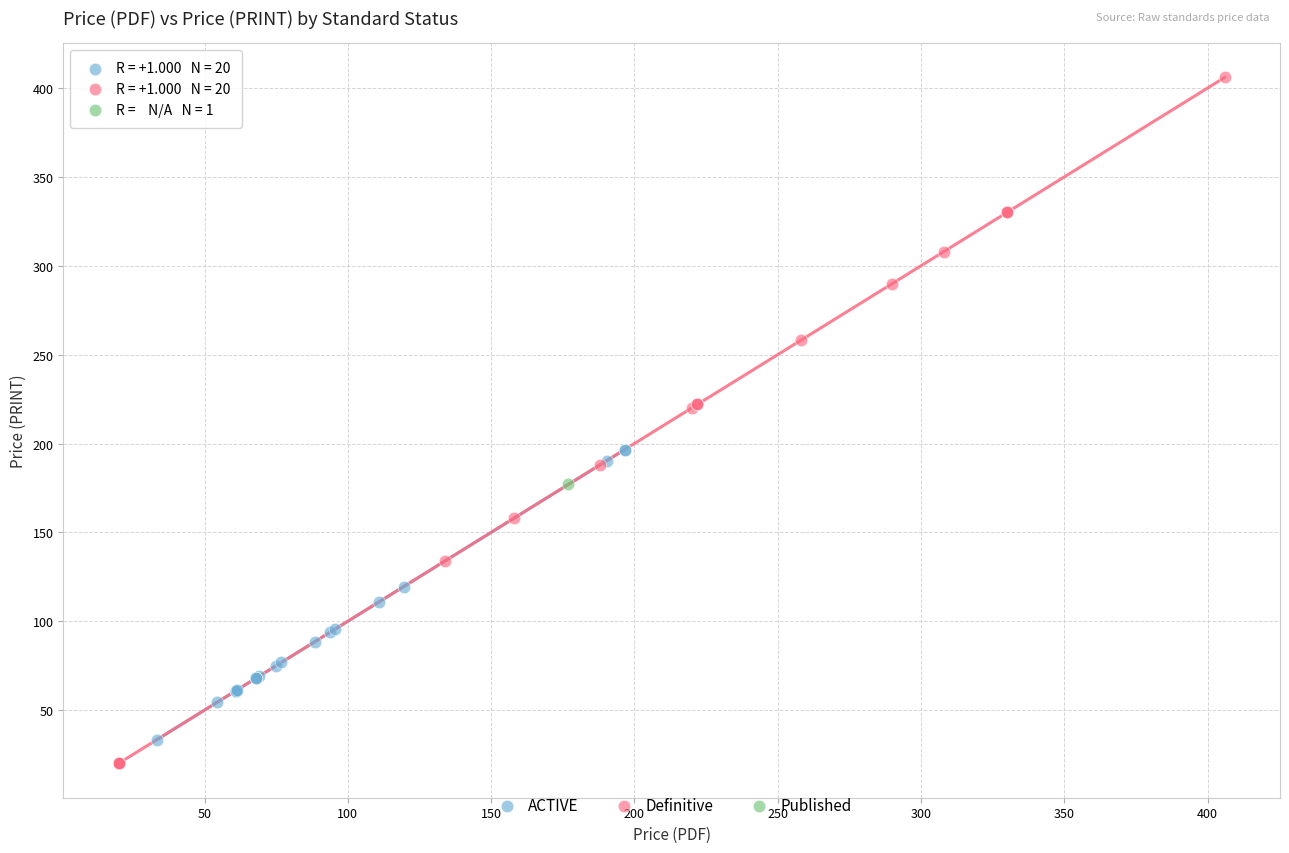

Which series contains the lowest Y value?

Definitive